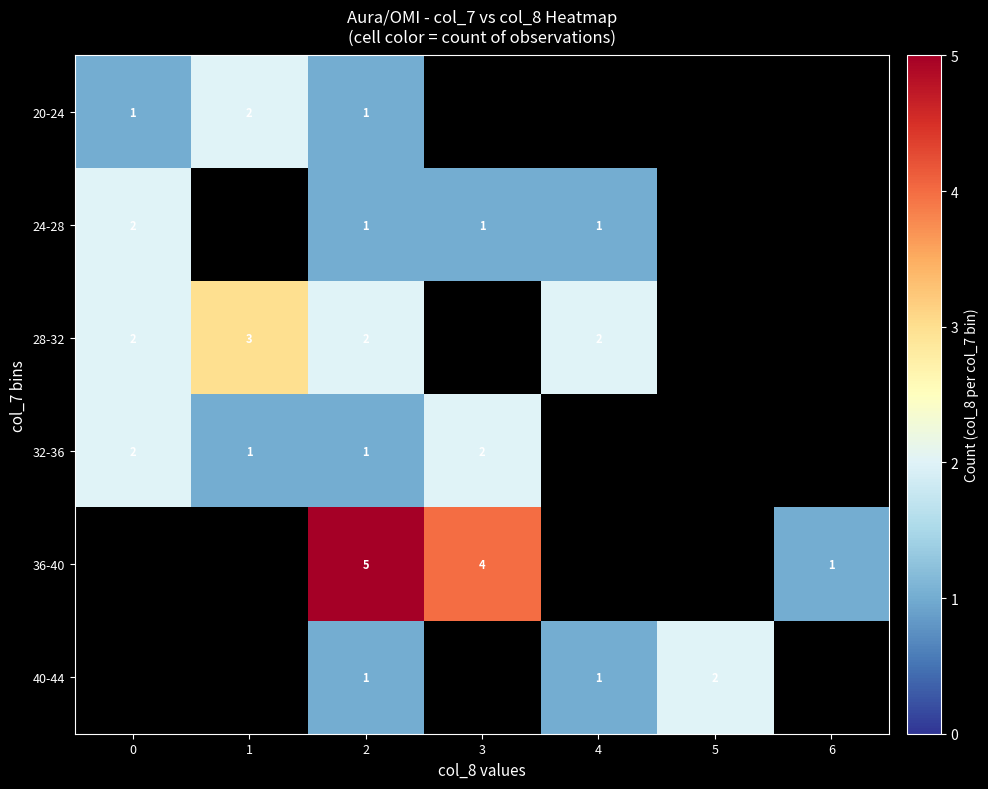

What is the total value across all series at 1?

6